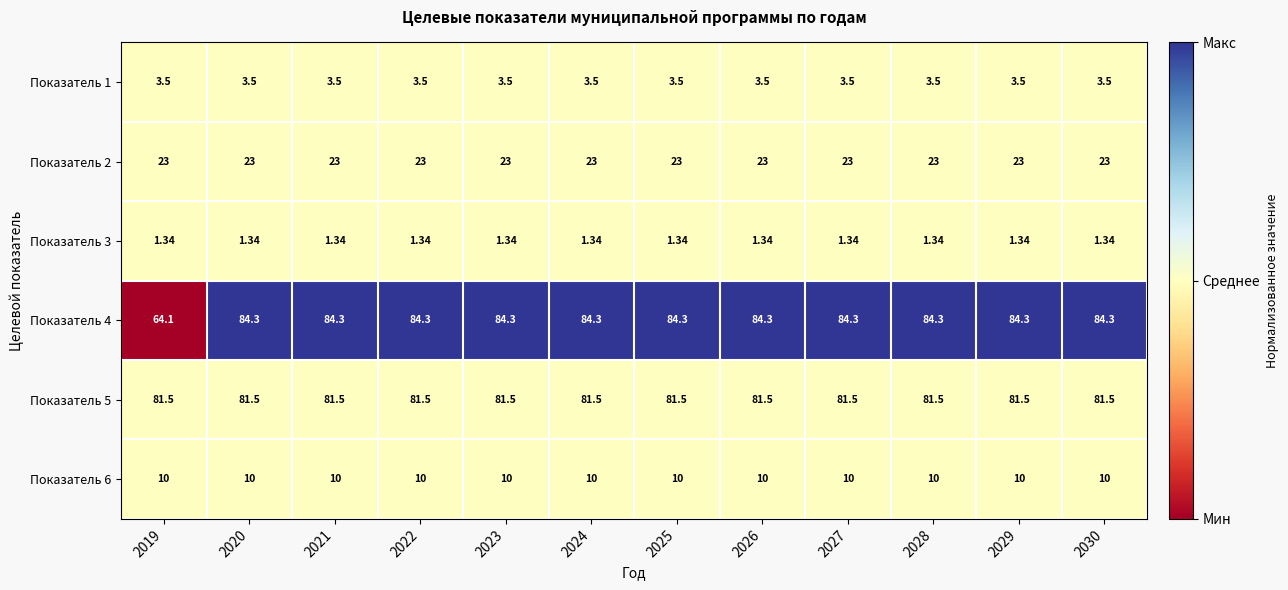

Is the value of Показатель 5 at 2019 greater than the value of Показатель 4 at 2030?

No